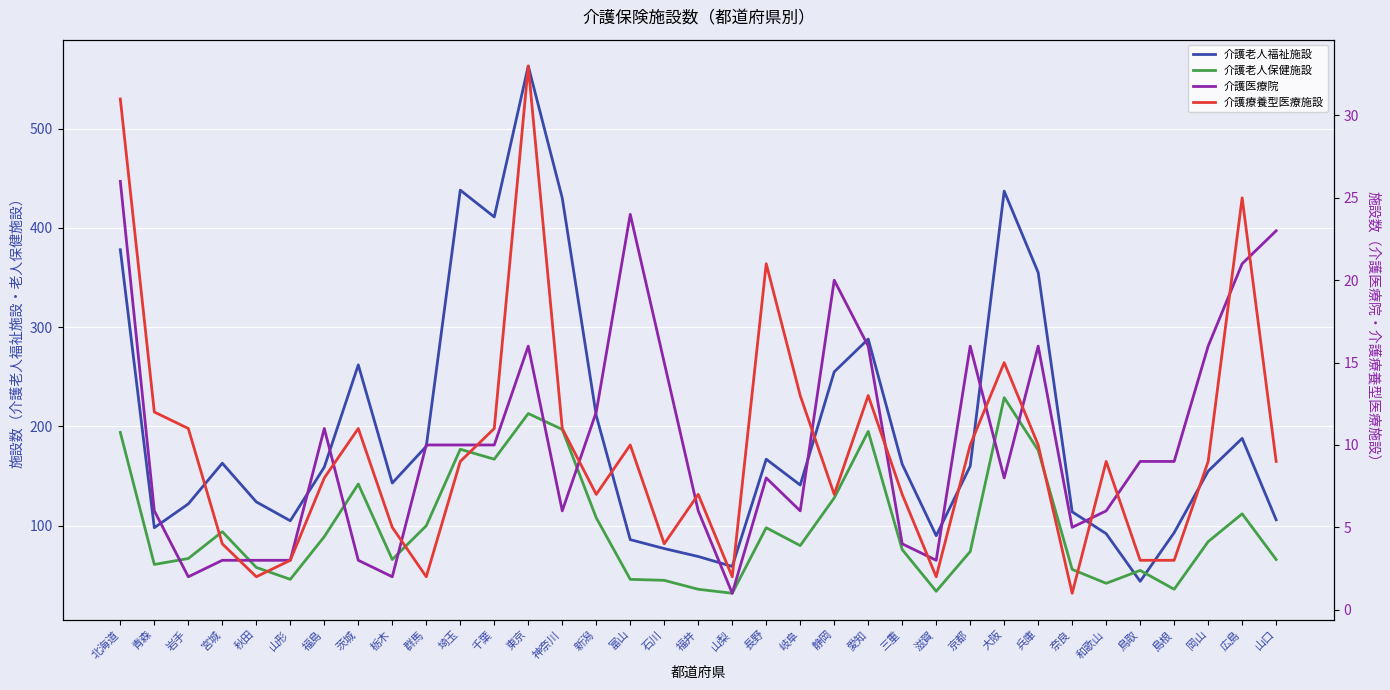

Is the value of 介護老人福祉施設 at 埼玉 greater than the value of 介護療養型医療施設 at 神奈川?

Yes